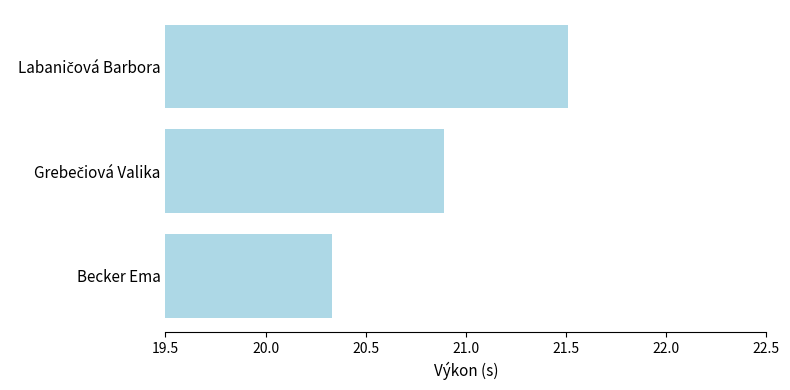

What is the minimum value shown in the chart?

20.3